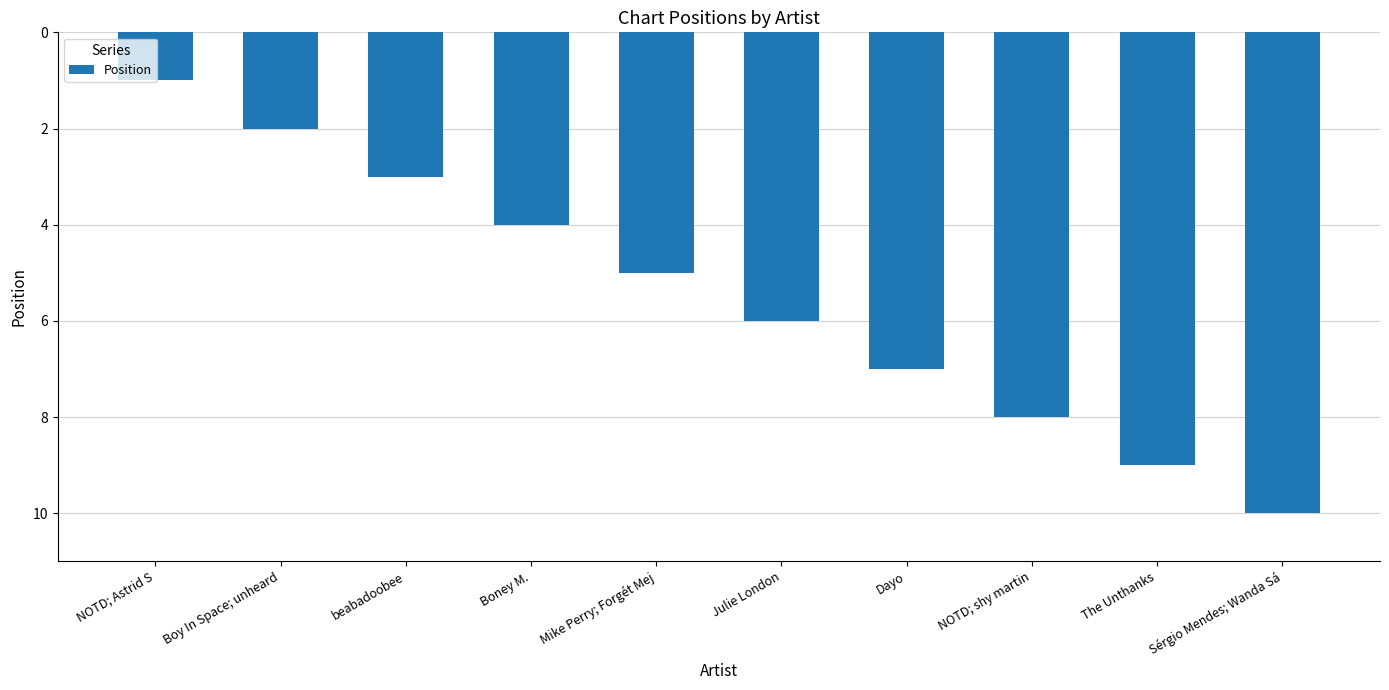

How many distinct data groups are displayed?

1